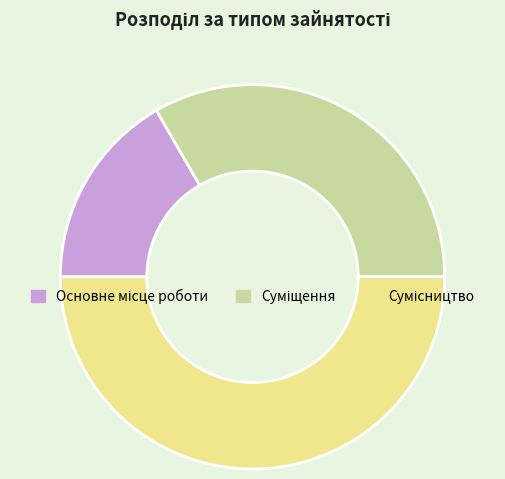

Is there any slice that represents more than half of the pie?

No